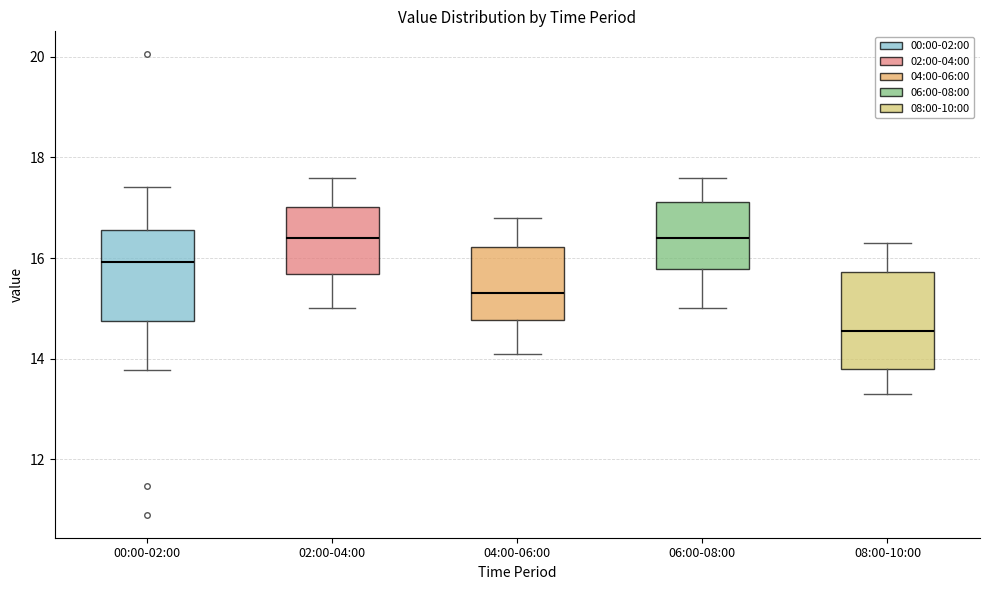

Which box's median line is the lowest?

08:00-10:00